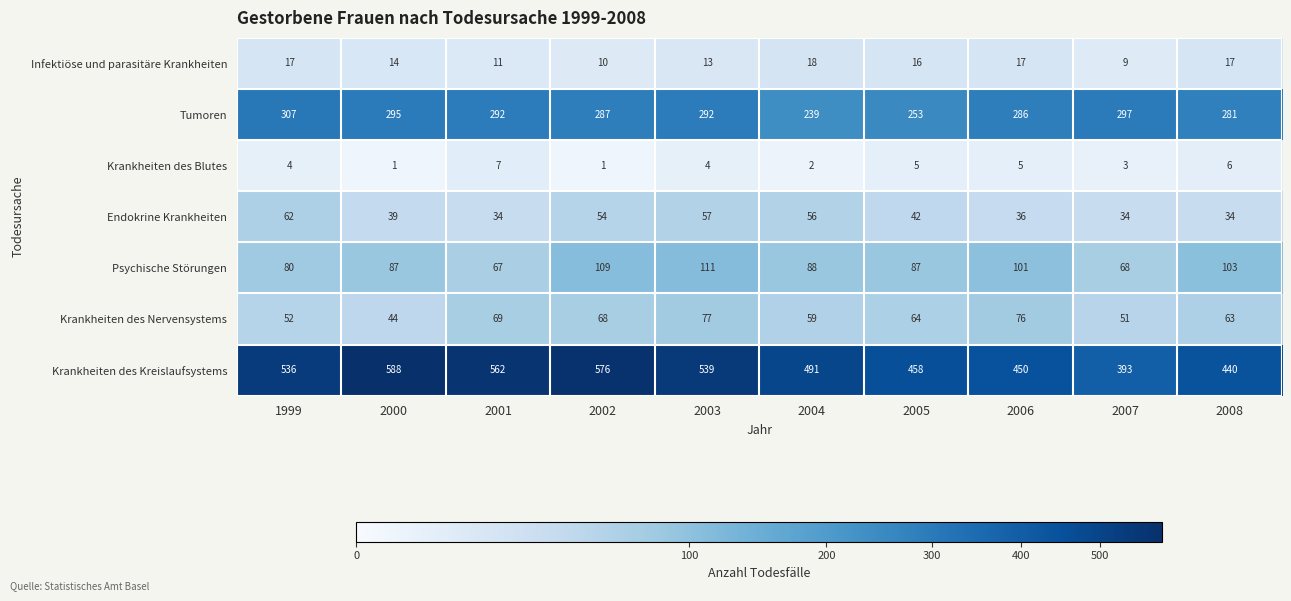

At which category is the sum across all series the highest?

2002